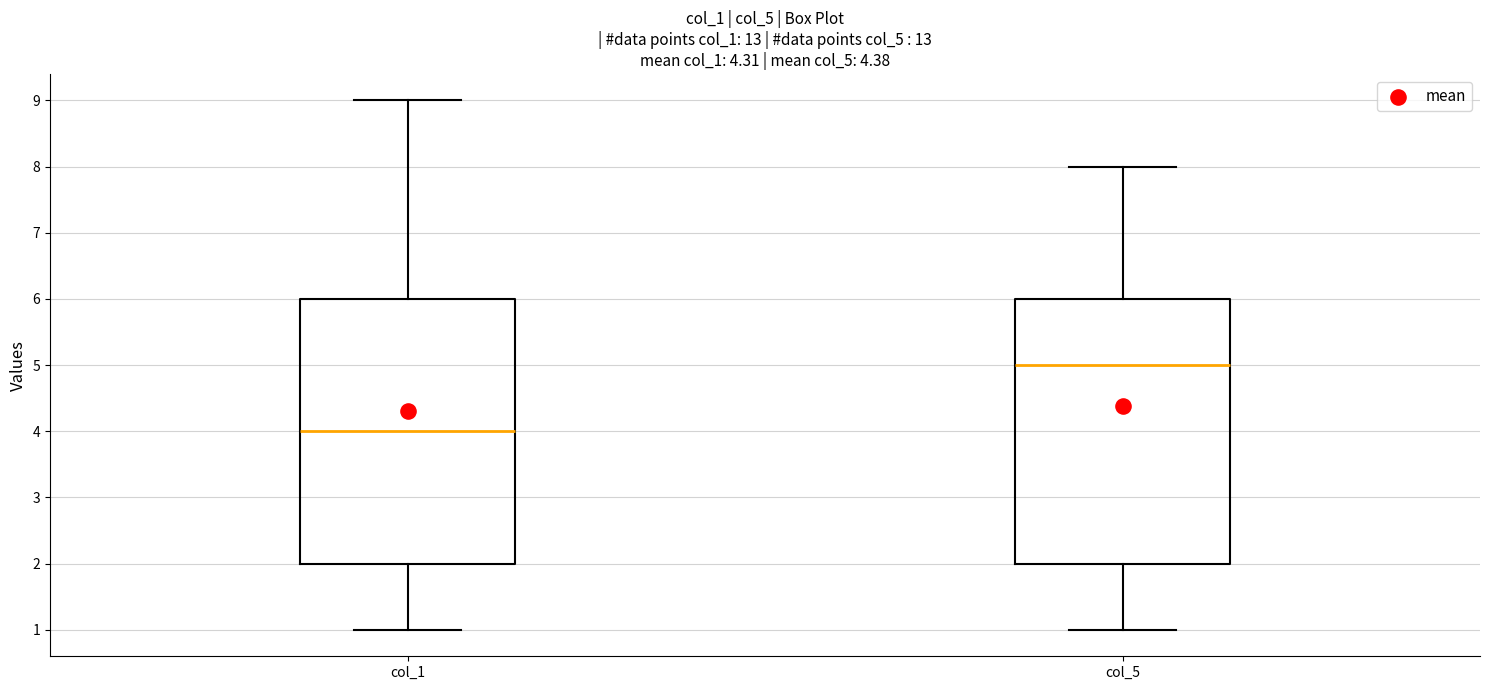

Reading left to right, read every box against the y-axis: the position of its median line, the range the box covers, and the ends of its whiskers. The values are not printed on the chart, so give them approximately, as read against the axis.

col_1: median 4, box 2 to 6, whiskers 1 to 9
col_5: median 5, box 2 to 6, whiskers 1 to 8